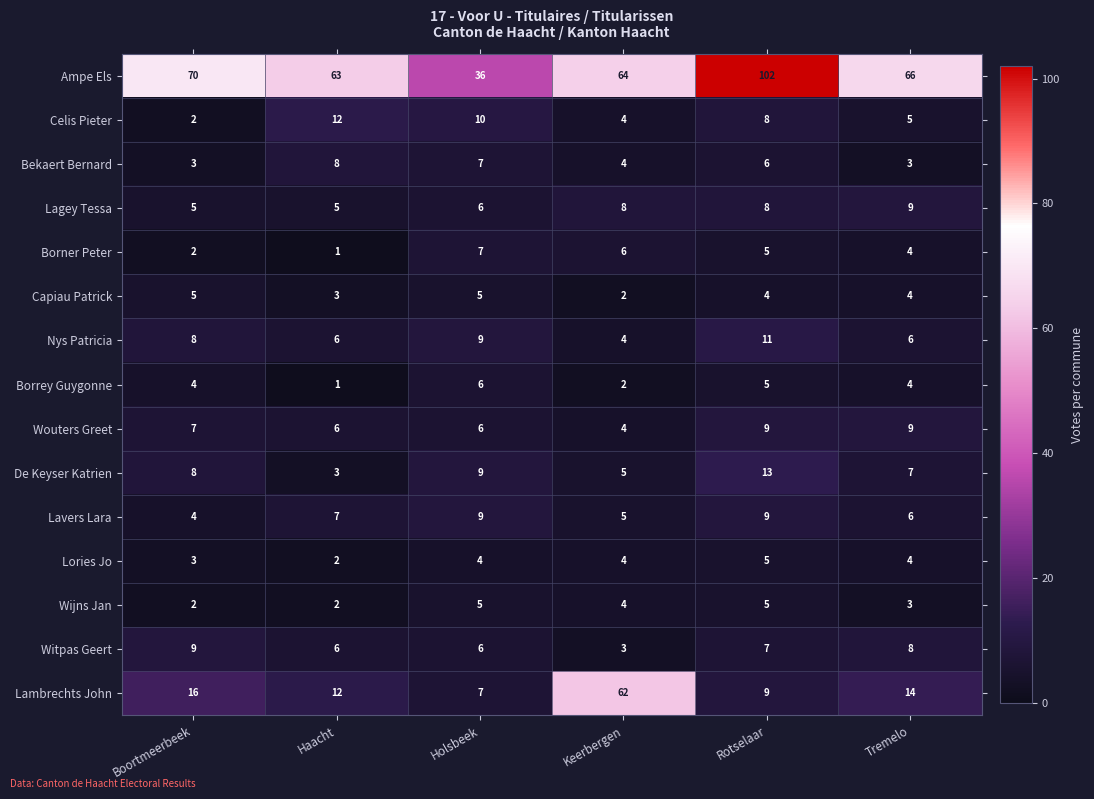

At which label does Bekaert Bernard reach its peak?

Haacht